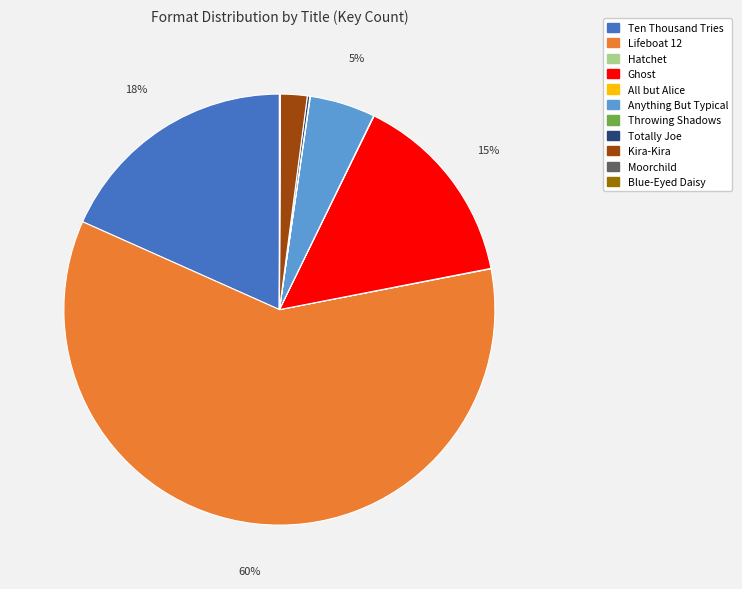

The Ten Thousand Tries slice represents 5% of the pie. True or false?

False